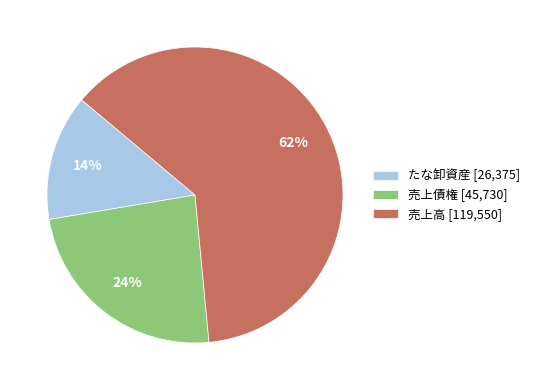

Which has a higher value, 売上債権 or 売上高?

売上高